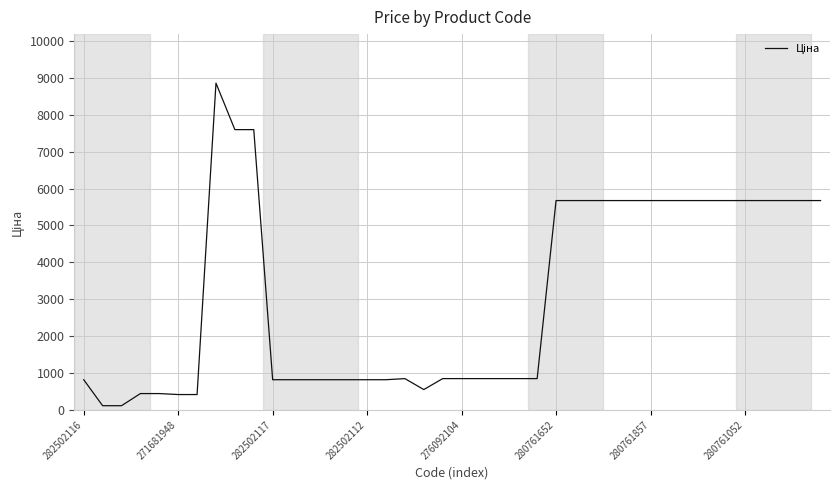

What is the difference between the maximum and minimum values?

8742.6